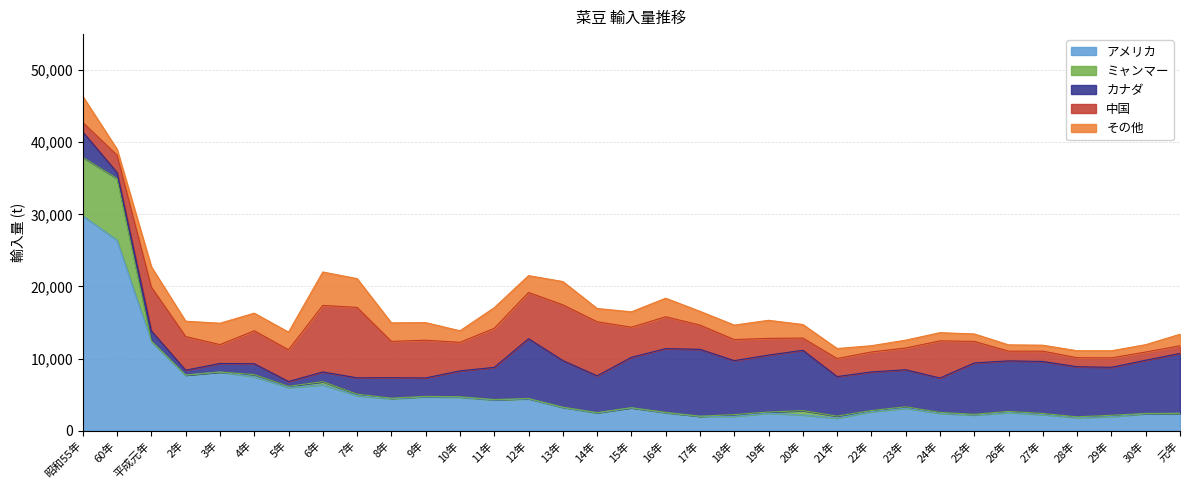

Reading left to right, what are all the values shown in this chart?

カナダ: 3527	824	1391	679	1186	1510	671	1341	2265	2835	2557	3587	4461	8293	6466	5098	6992	8840	9277	7482	7894	8367	5478	5353	5133	4771	7131	7007	7212	6948	6654	7382	8299
中国: 1310	2407	6074	4669	2613	4567	4404	9236	9765	5041	5235	3958	5414	6415	7725	7499	4170	4419	3358	2927	2318	1694	2503	2765	3023	5152	2983	1347	1427	1254	1308	1134	1061
アメリカ: 29801	26408	12375	7711	8136	7486	5987	6358	4856	4430	4697	4630	4259	4422	3207	2450	3167	2481	1988	1986	2440	2184	1744	2643	3110	2405	2171	2527	2224	1820	1959	2343	2398
ミャンマー: 8111	8571	69	0	0	290	164	441	211	77	59	78	59	40	58	60	20	58	19	243	150	599	279	154	203	128	97	147	163	98	176	47	16
その他: 3620	820	2813	2124	2969	2446	2443	4632	3991	2570	2438	1601	2863	2335	3230	1838	2136	2574	1910	2005	2507	1881	1389	871	1088	1139	1033	876	831	965	989	1025	1600